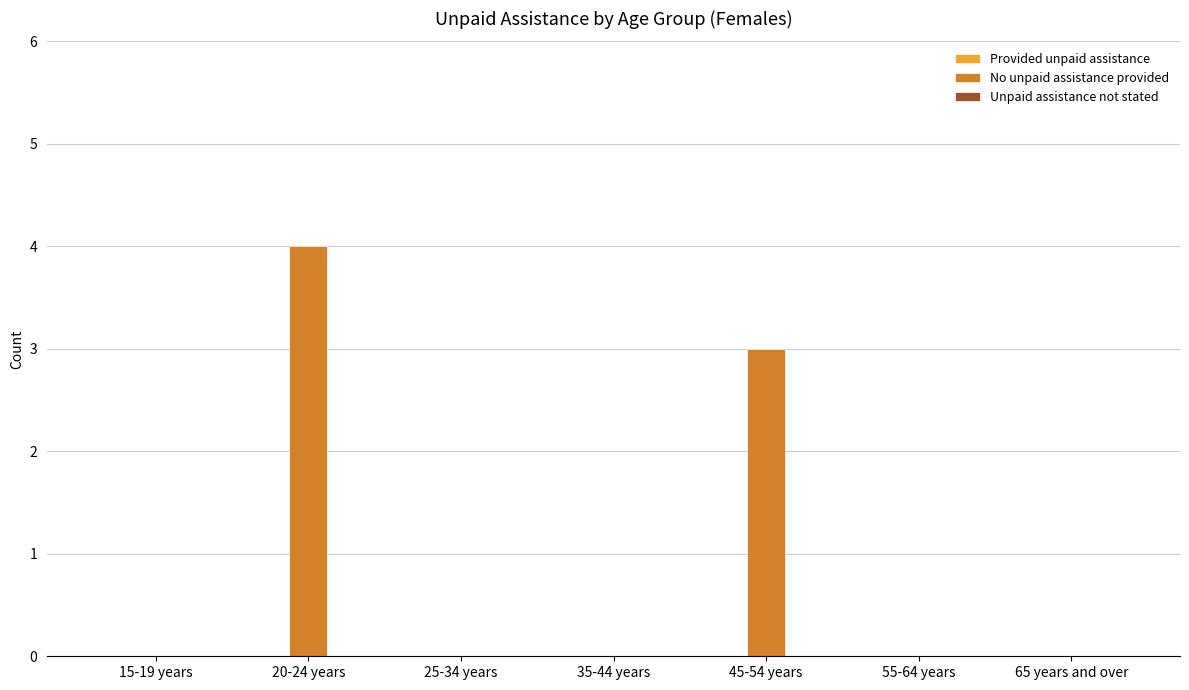

Where is the data nearest to the value 2?

45-54 years